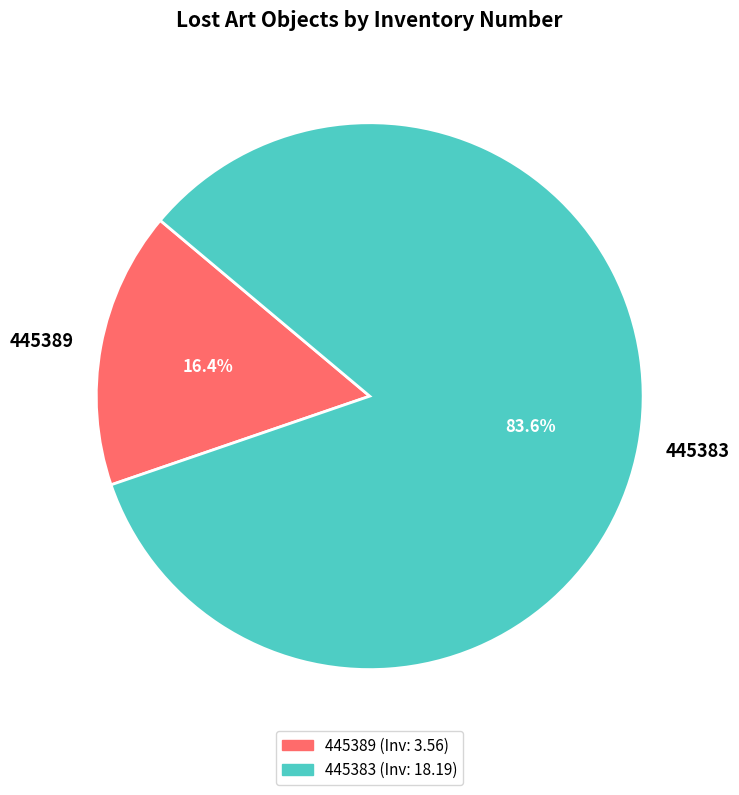

Rank the categories by value from lowest to highest.

445389, 445383